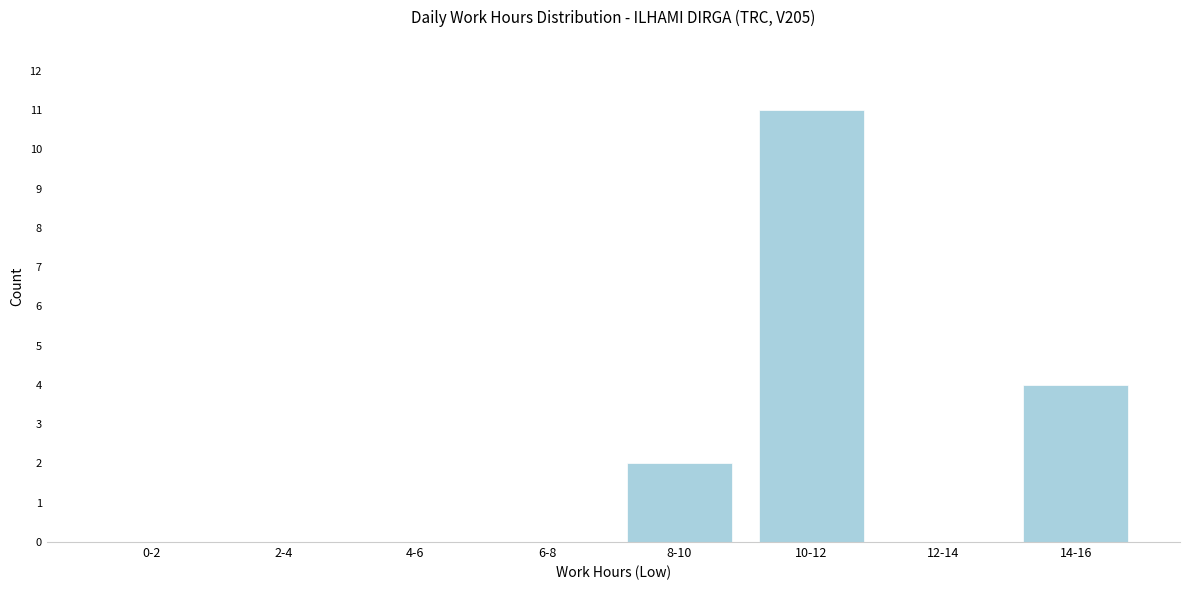

Reading right to left, what are all the values shown in this chart?

14-16=4	12-14=0	10-12=11	8-10=2	6-8=0	4-6=0	2-4=0	0-2=0